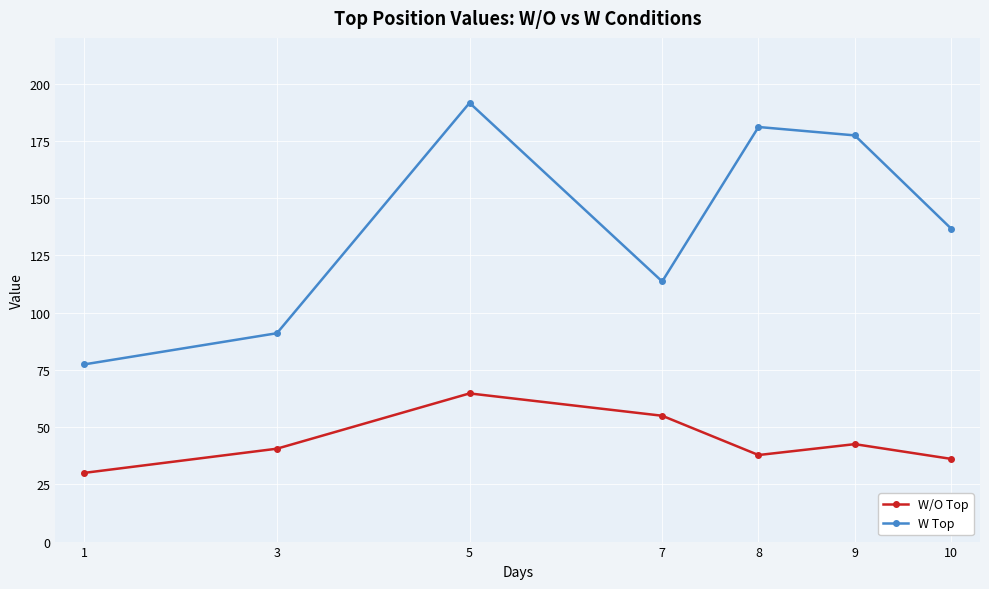

At which label does W Top first exceed 136?

5